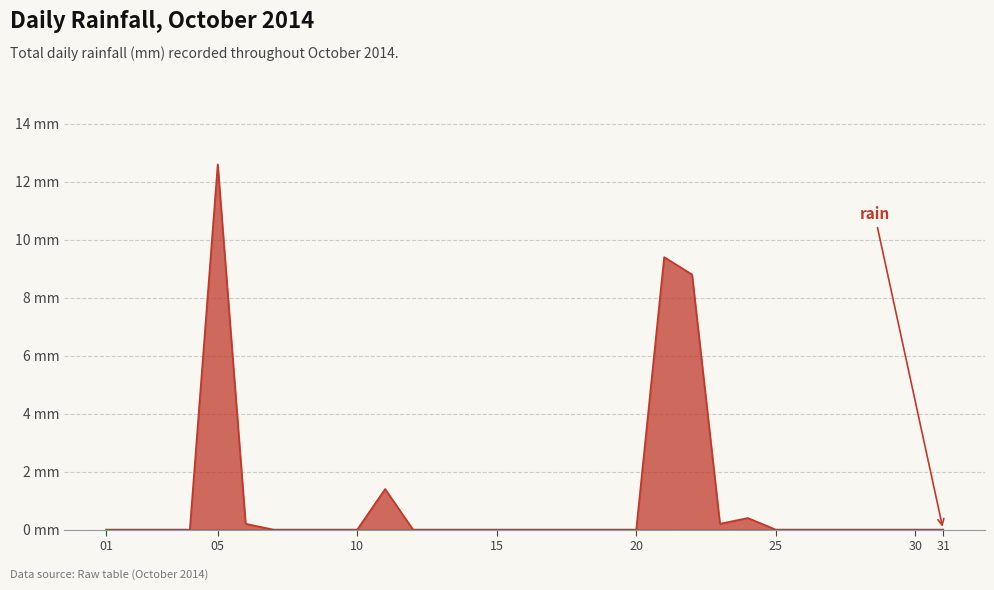

Which category has the highest value across all series?

05